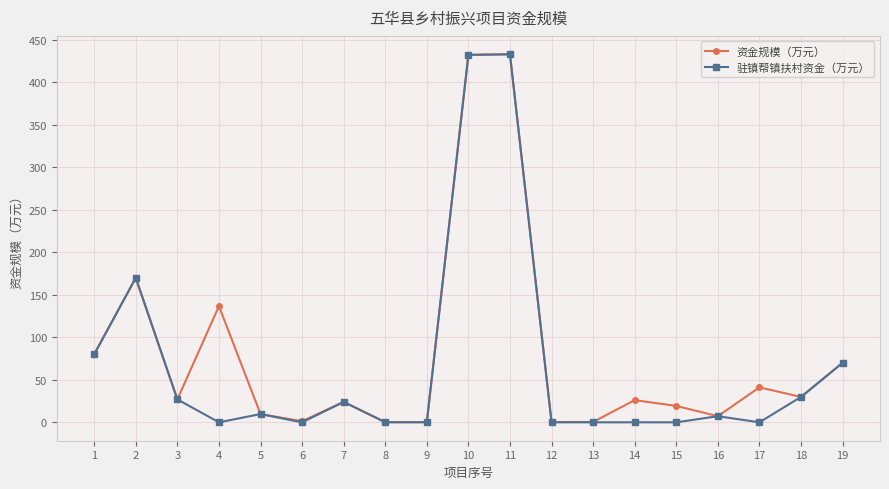

How many lines are shown in the chart?

2